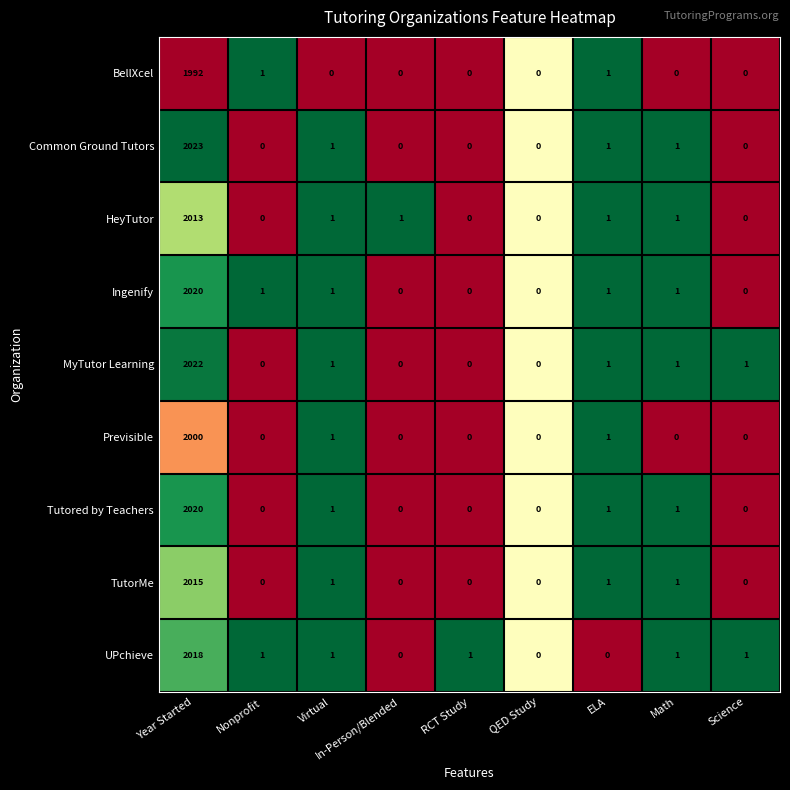

Which category has the highest value in the Previsible series?

Year Started